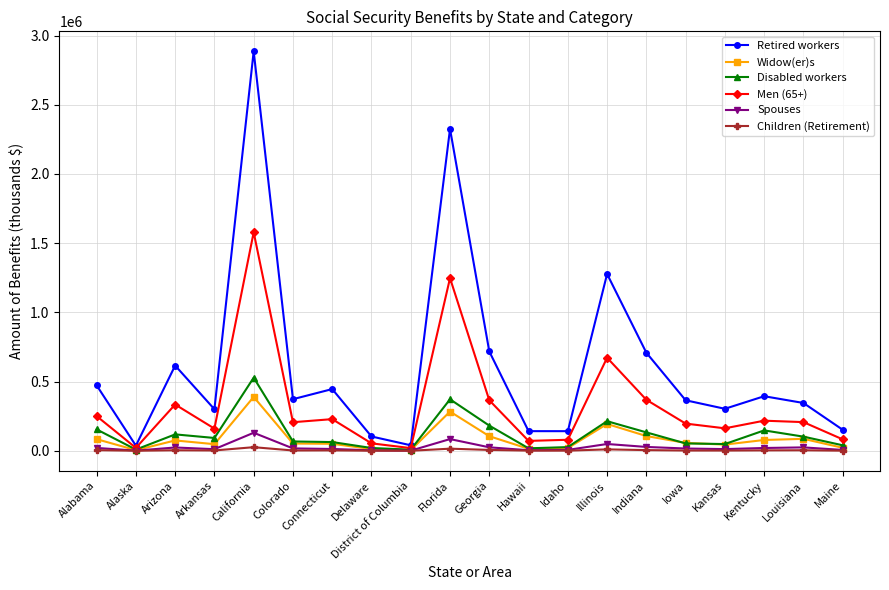

Rank the series by their maximum value, from lowest to highest.

Children (Retirement), Spouses, Widow(er)s, Disabled workers, Men (65+), Retired workers